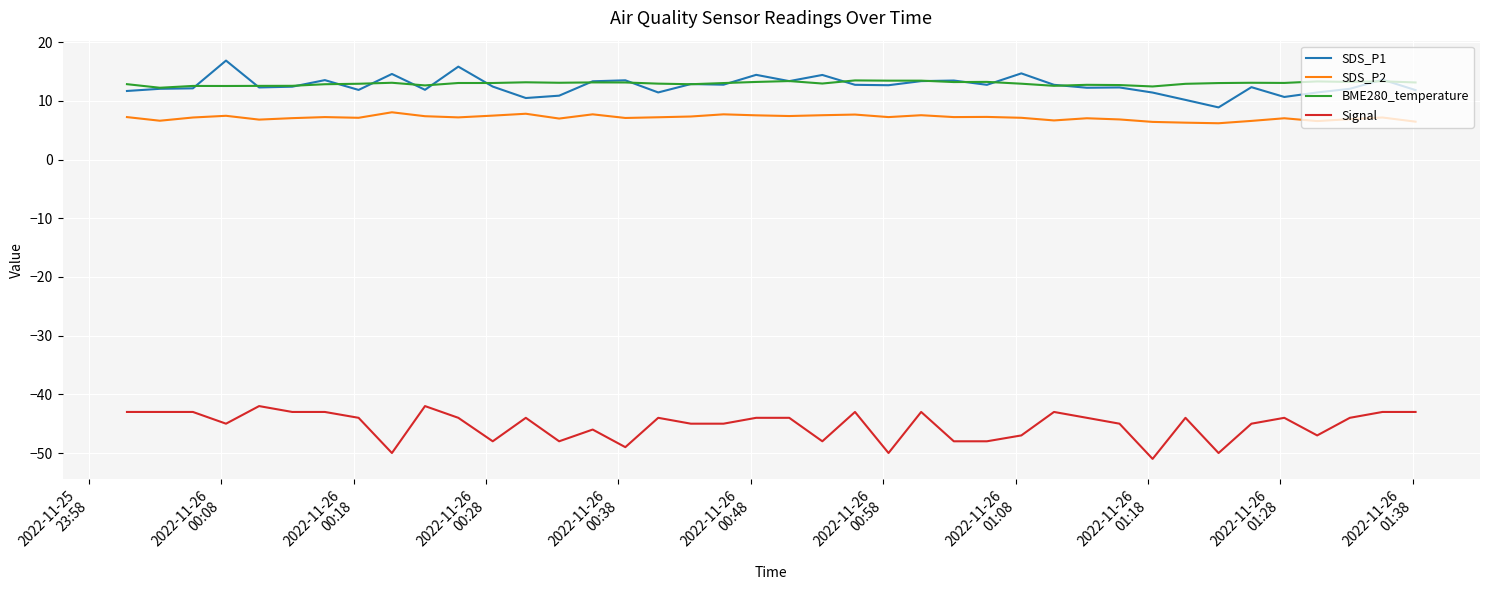

What is the lowest value of the Signal series?

-51.0